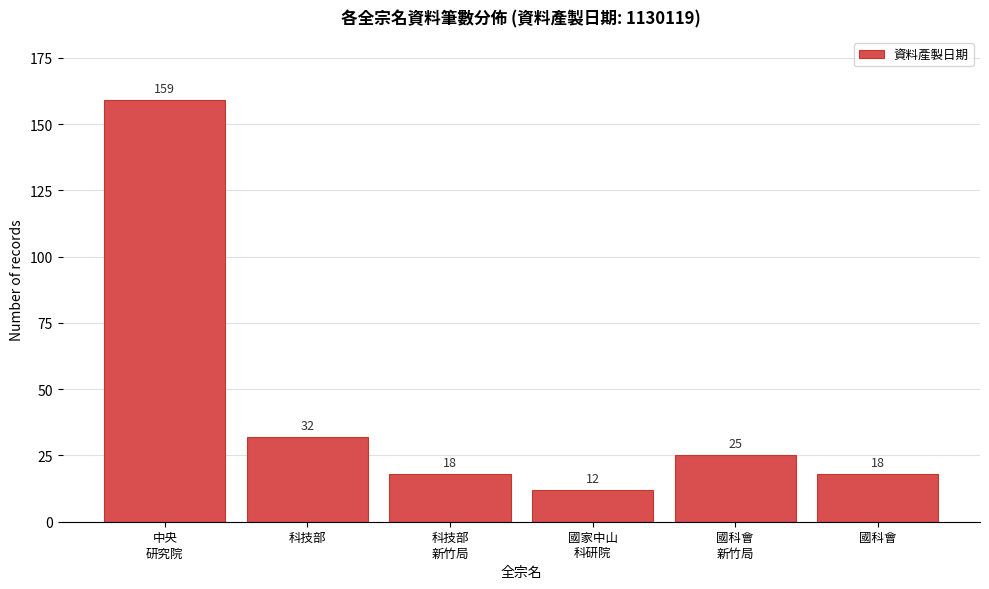

Reading right to left, transcribe all the data shown in this chart.

18	25	12	18	32	159